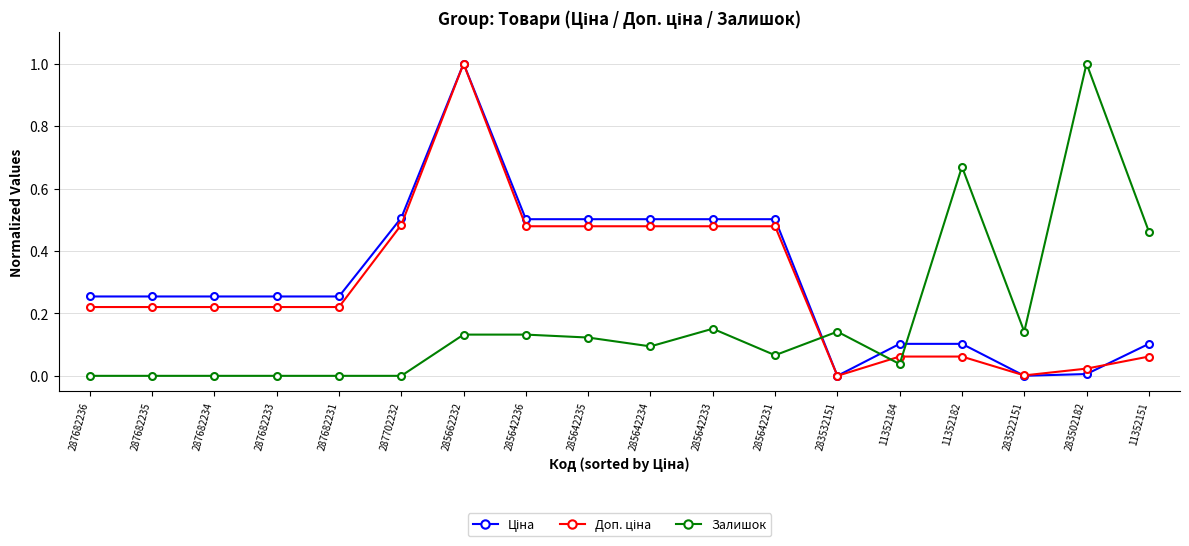

What is the greatest value displayed?

1.0